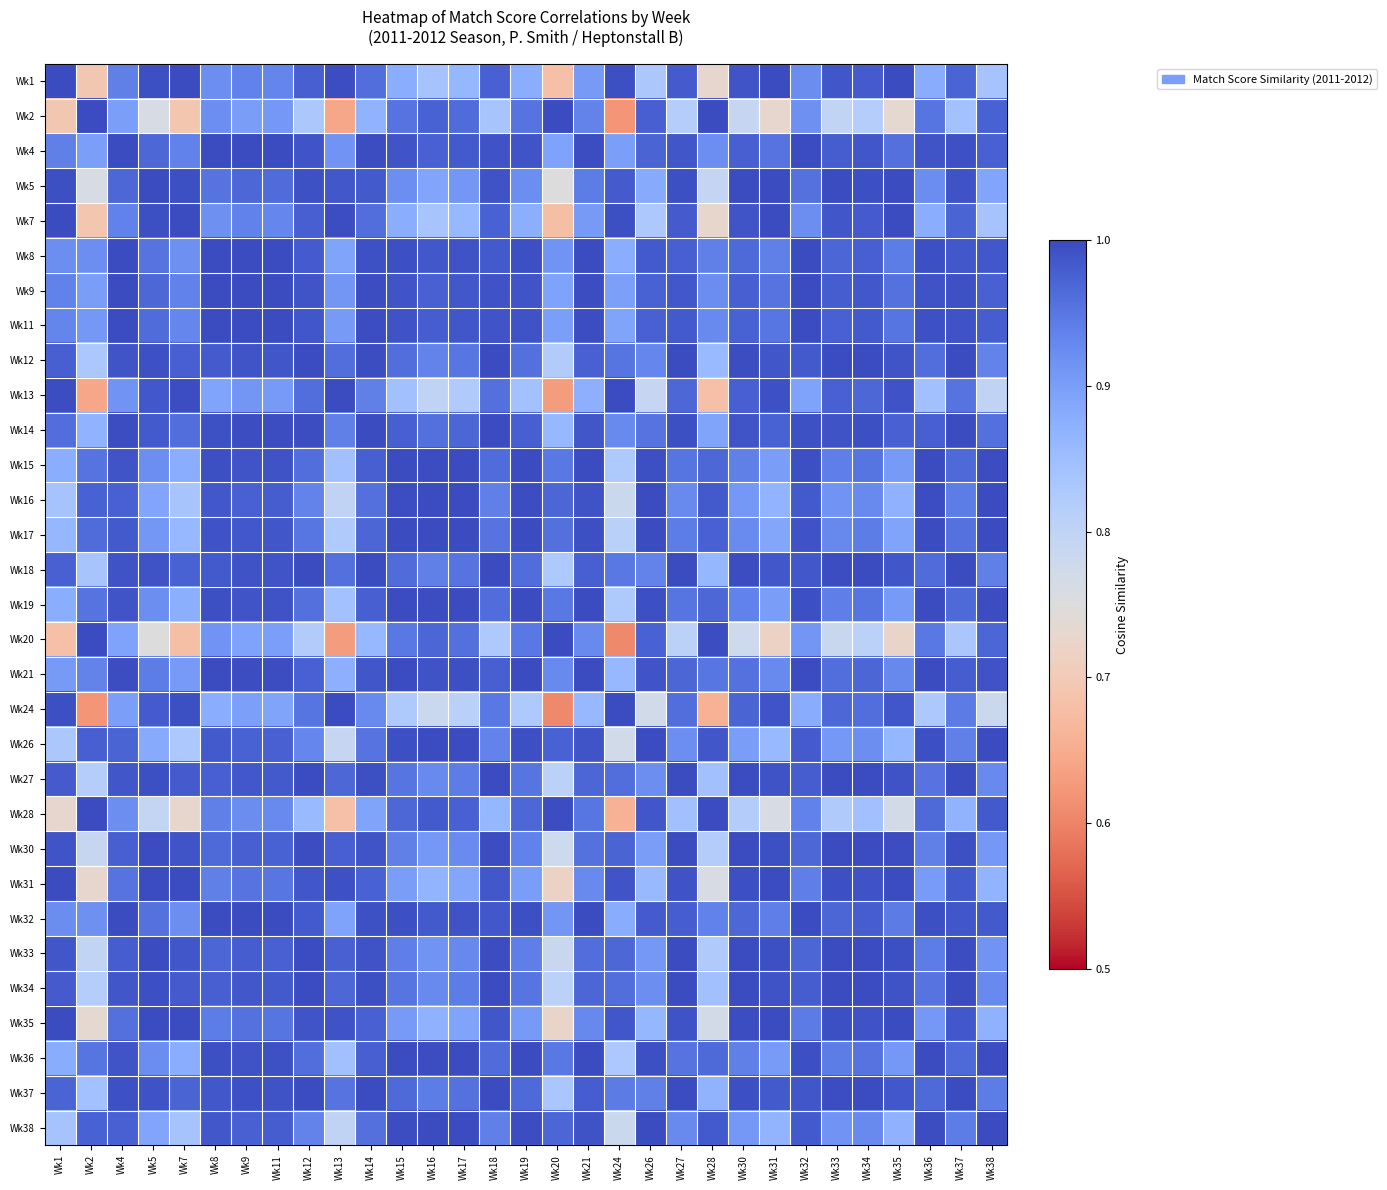

Count the number of data series in this chart.

31